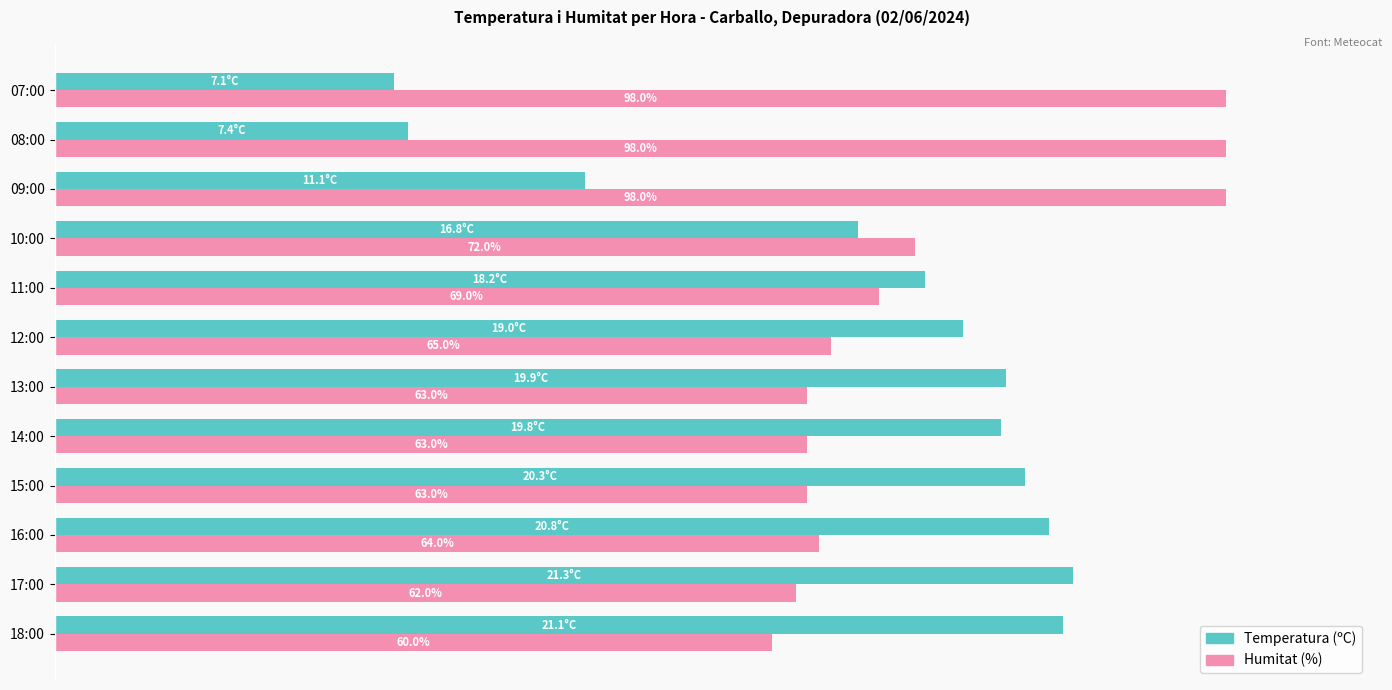

List the series in order of their peak value, lowest first.

Temperatura (ºC), Humitat (%)